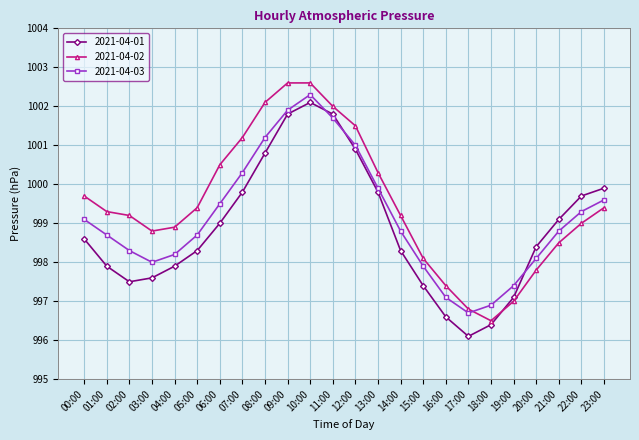

What is the minimum value for 2021-04-03?

996.7